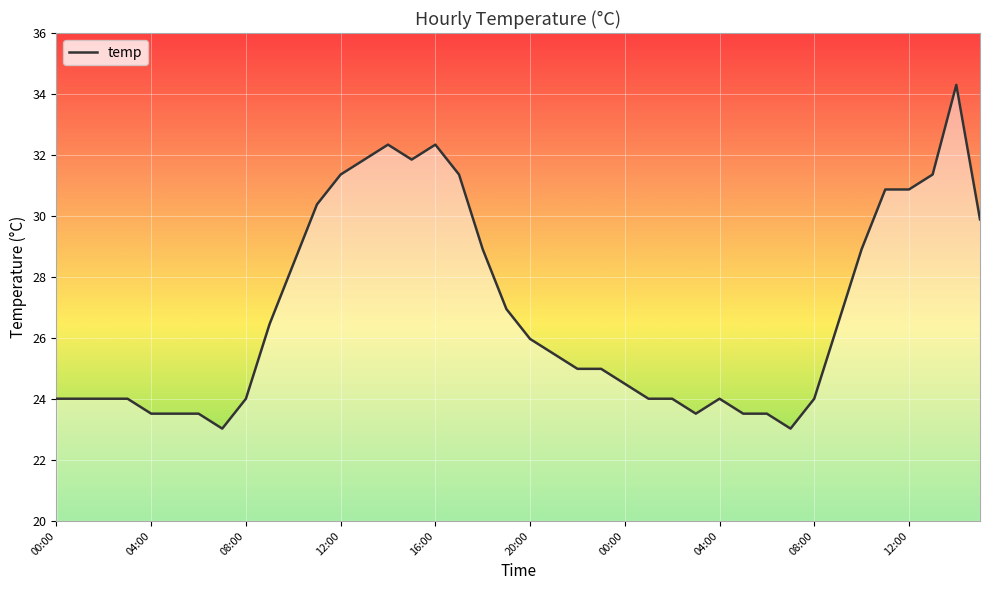

Read the value at 29.

23.5